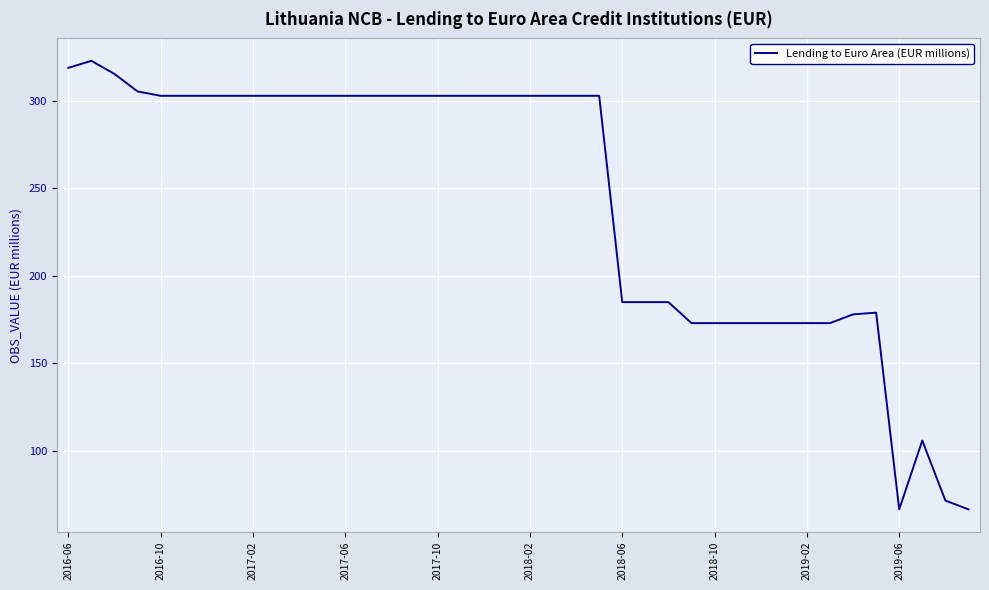

What is the minimum value shown in the chart?

66.5